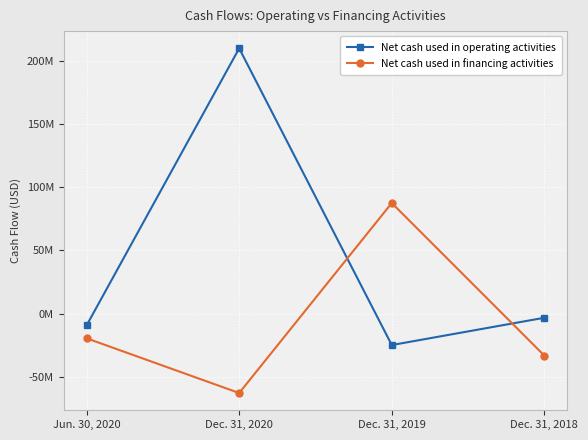

How many values in Net cash used in financing activities are below zero?

3